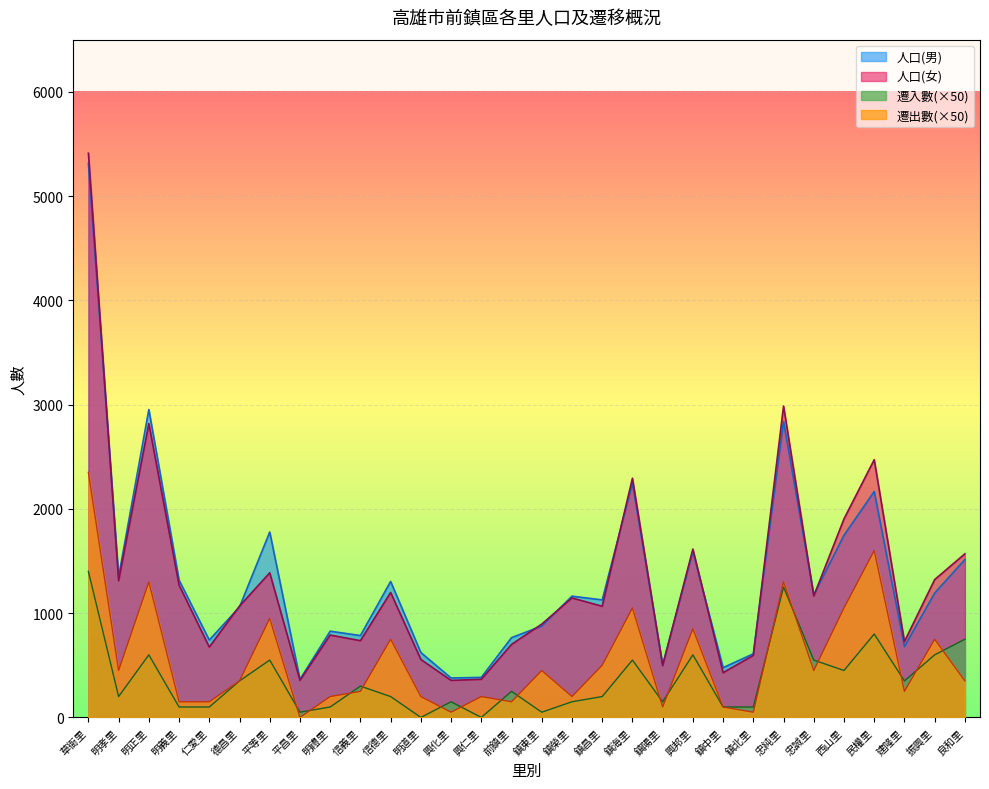

Which series has the widest spread of values?

人口(女)